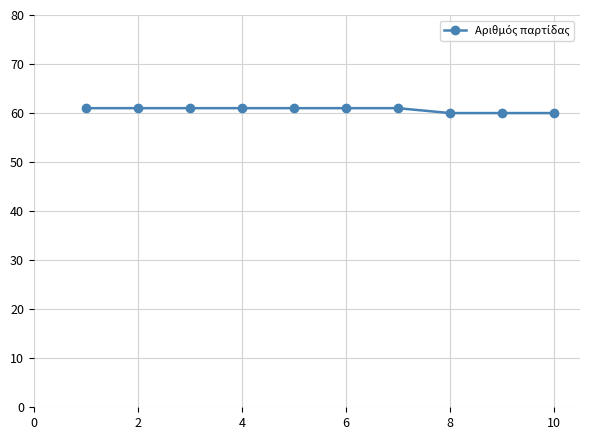

What is the maximum value shown in the chart?

61